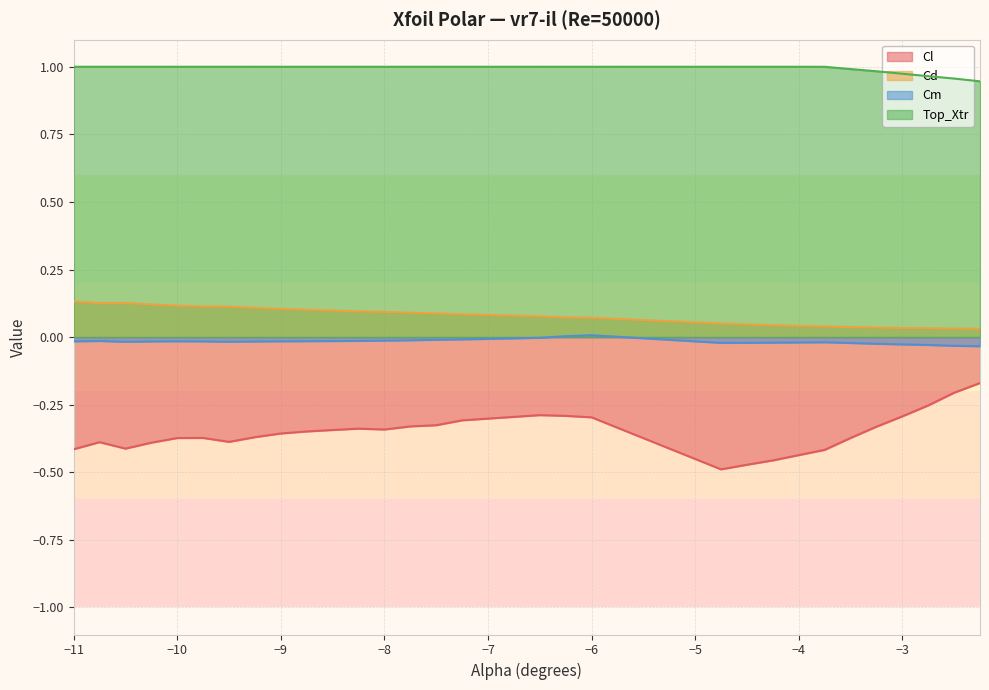

Rank the series at -6.5 from lowest to highest value.

Cl, Cm, Cd, Top_Xtr